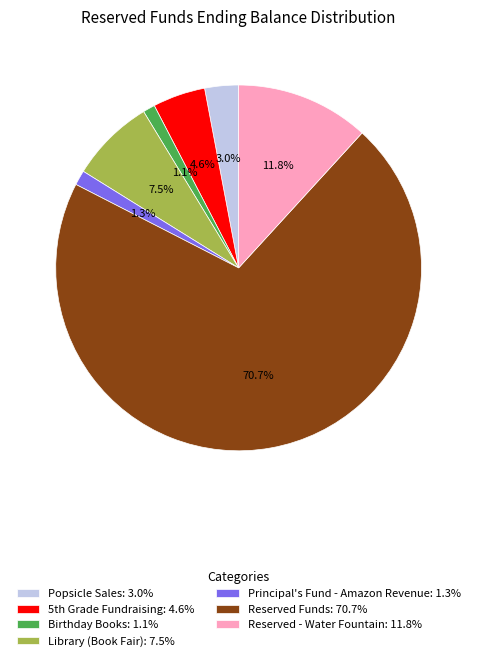

How many segments does this pie chart have?

7